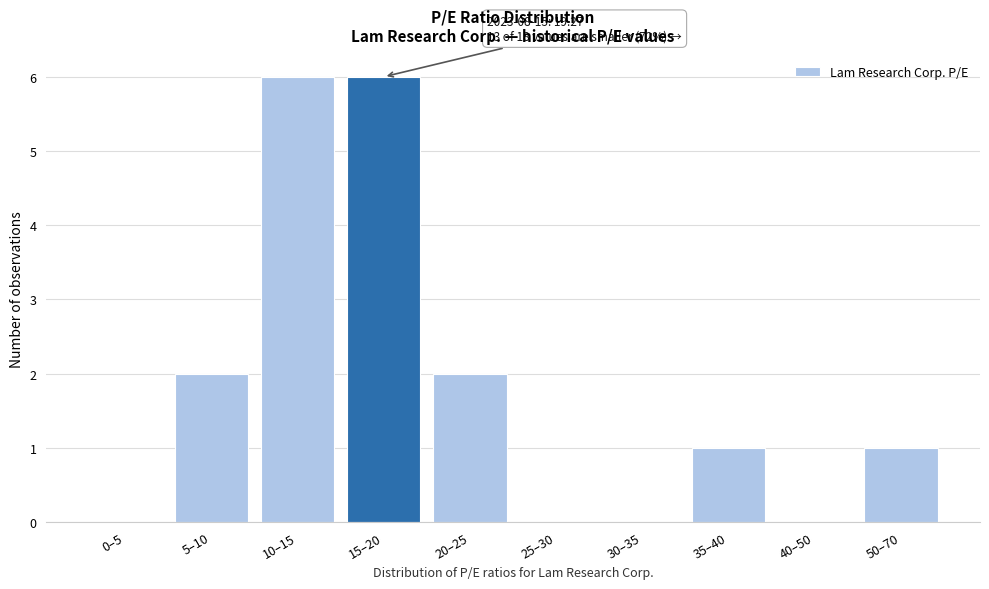

Reading right to left, what are all the values shown in this chart?

50–70=1	40–50=0	35–40=1	30–35=0	25–30=0	20–25=2	15–20=6	10–15=6	5–10=2	0–5=0